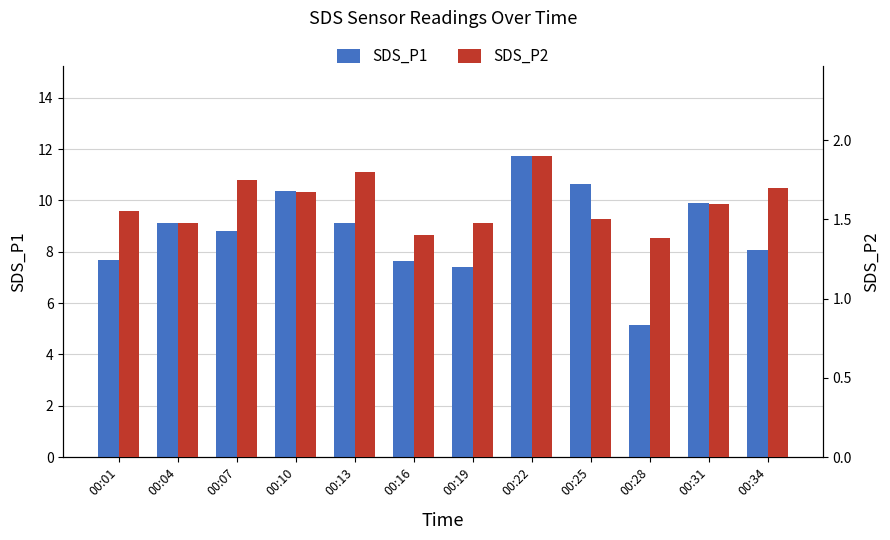

How many groups of bars are there?

12